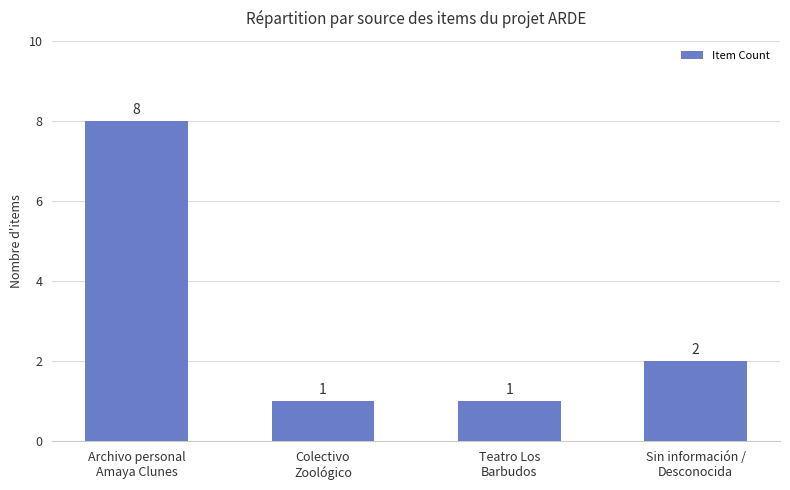

How many values are between 1 and 8?

4